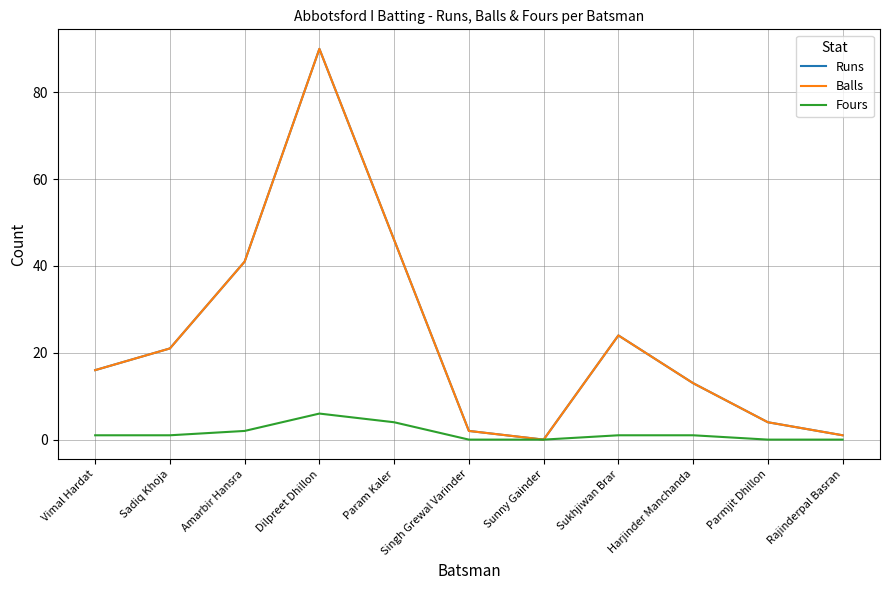

Does the chart display data point markers on the line(s)?

No